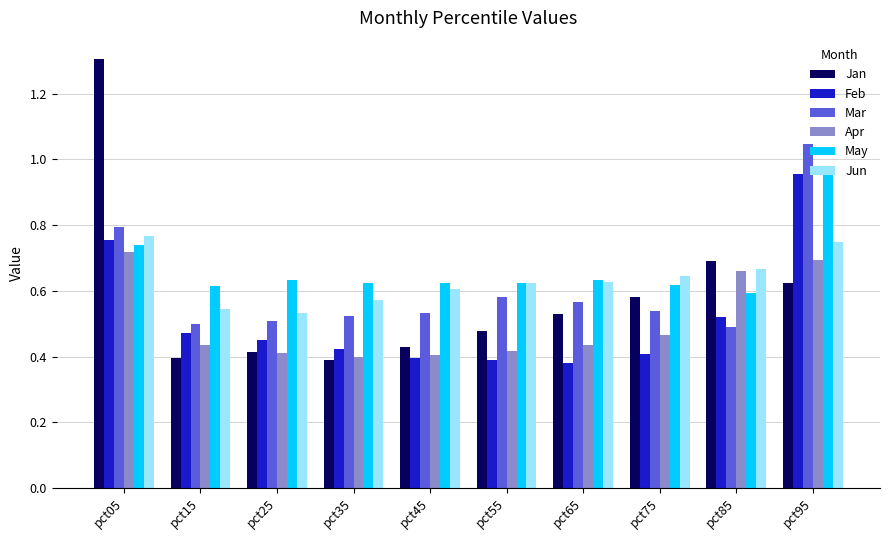

Is it true that Jan equals 0.6 at pct75?

True